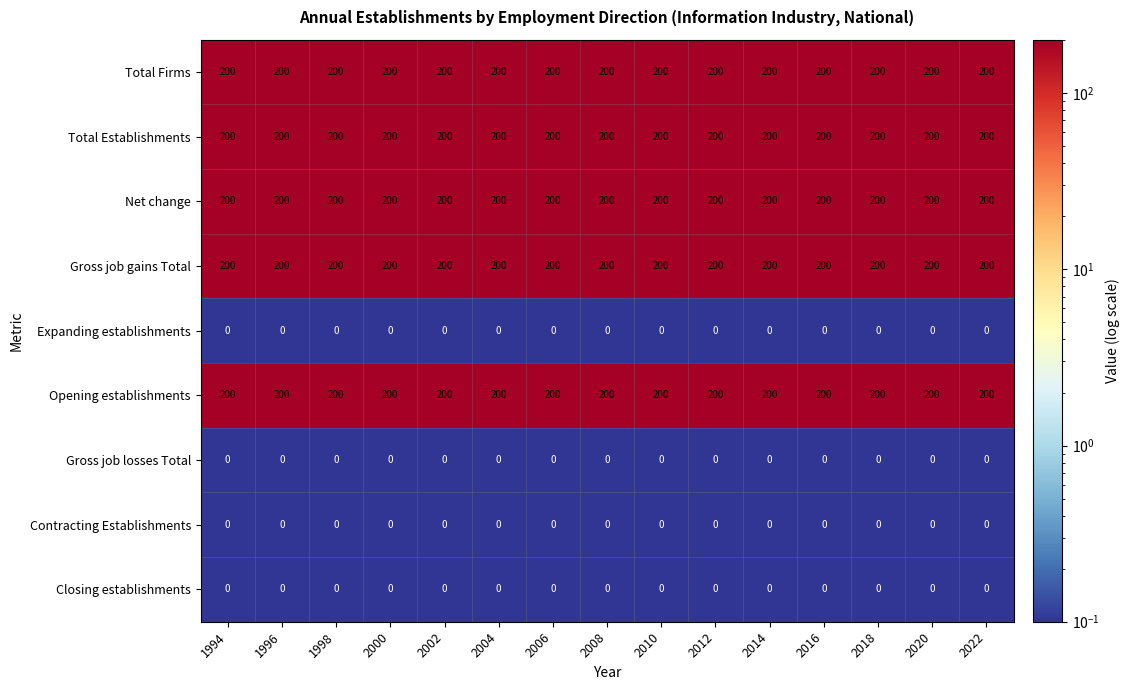

What value does the Total Firms series have at 2008?

200